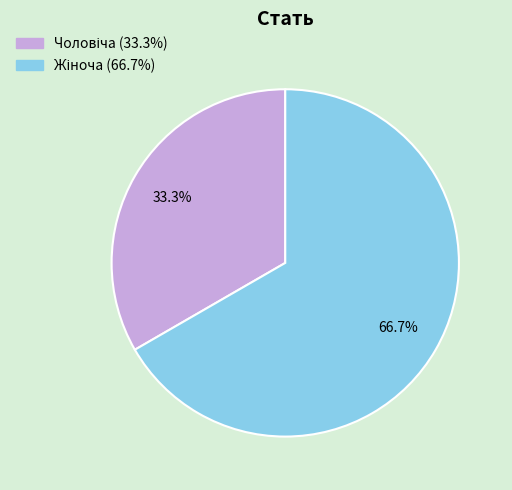

Is there a majority slice in this chart?

Yes